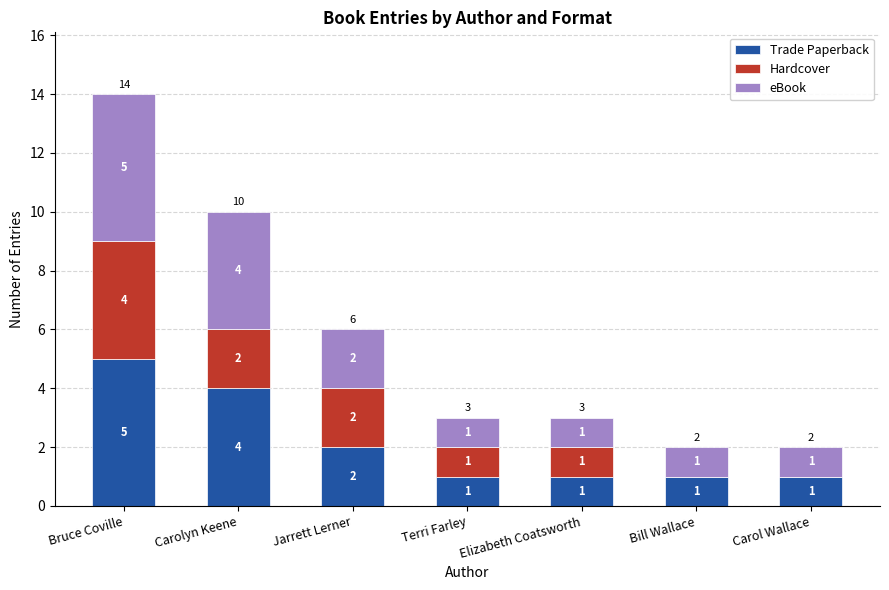

Does the chart contain stacked bars?

Yes